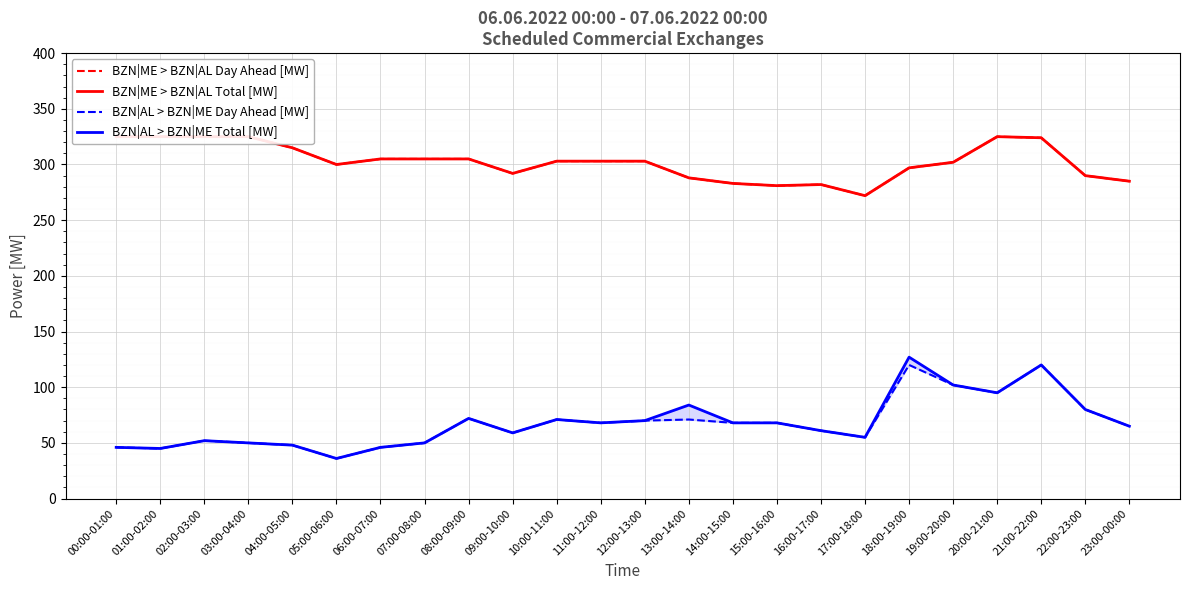

What position from the right is 06:00-07:00?

18